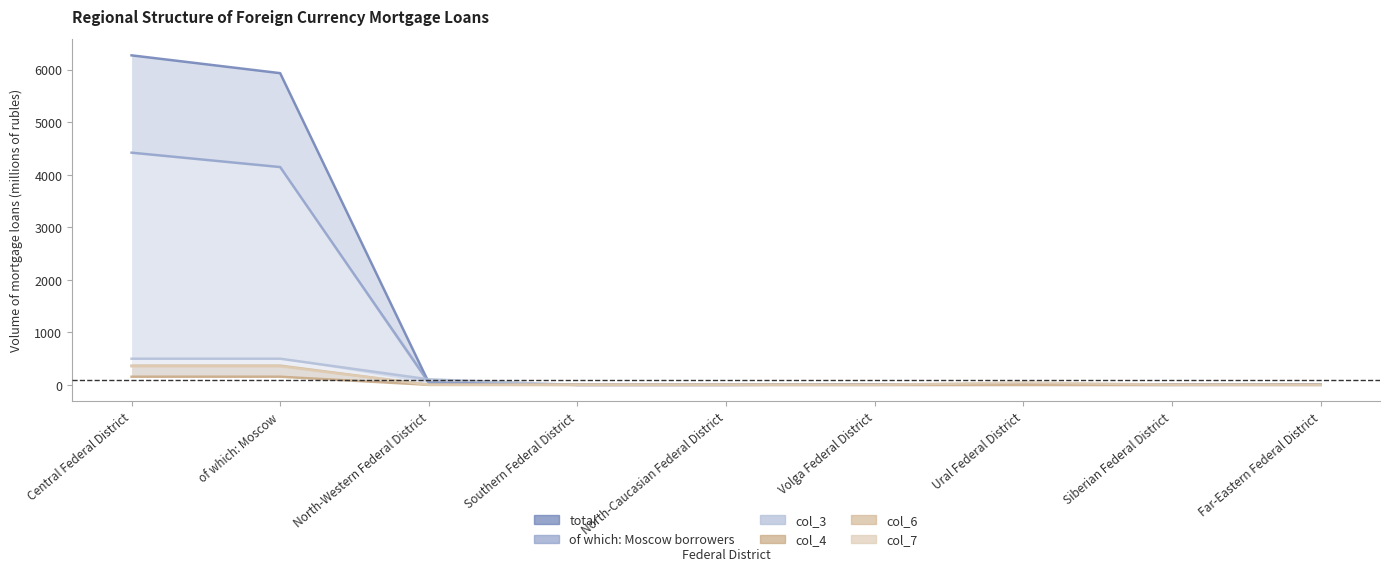

True or false: of which: Moscow borrowers and total intersect in this chart.

False